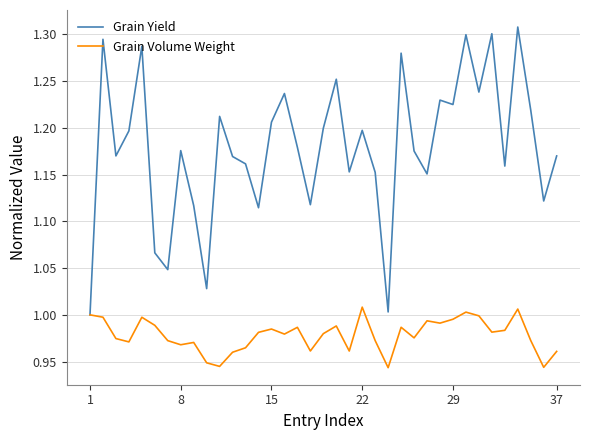

Rank the series by their average value, from lowest to highest.

Grain Volume Weight, Grain Yield